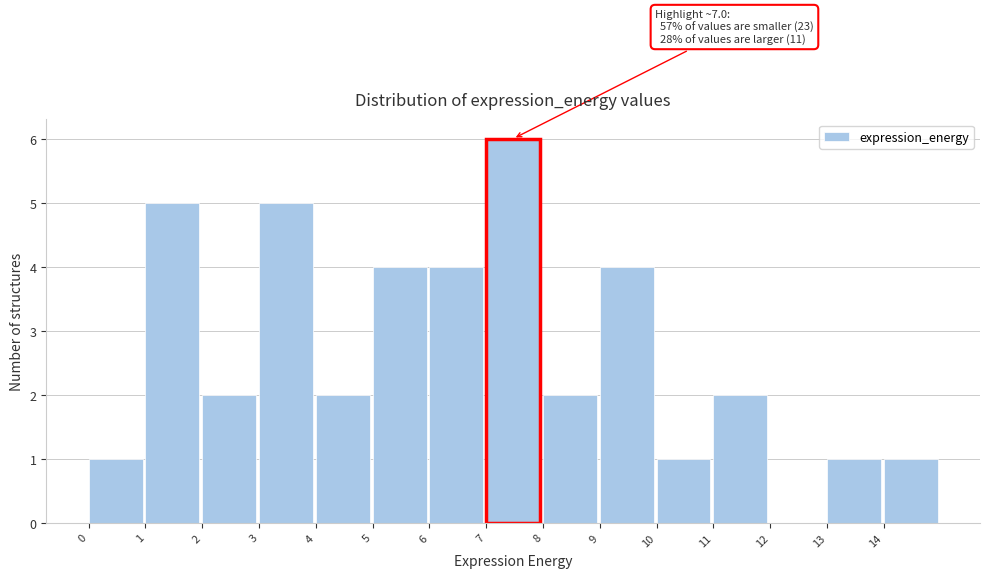

Over which range of the x-axis is the bar tallest?

7 to 8